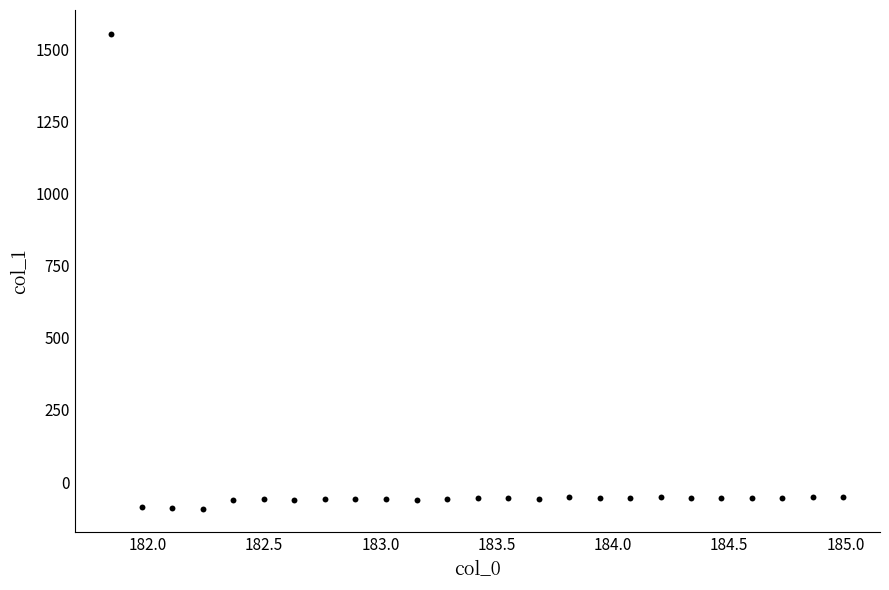

What is the range of Y values (max minus min)?

1646.4